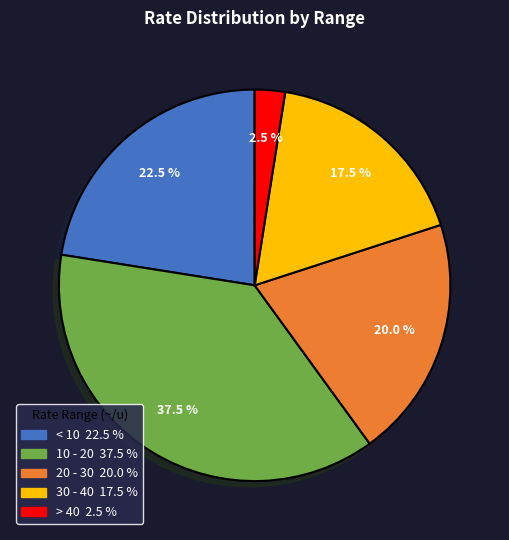

Is there a majority slice in this chart?

No